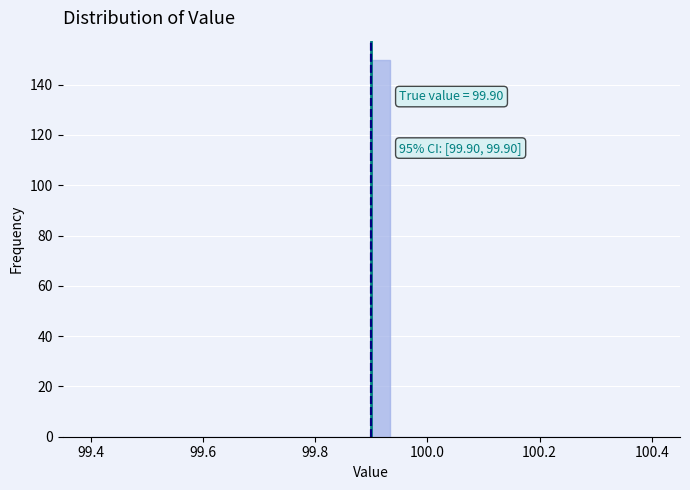

Around what value on the x-axis is the tallest bar? Give the approximate position of its centre, as read against the axis.

99.92